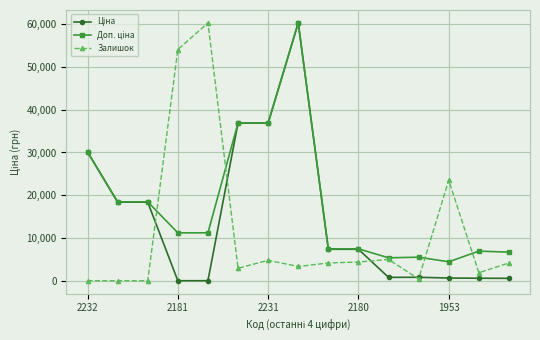

At how many categories does at least one series exceed 40366?

3